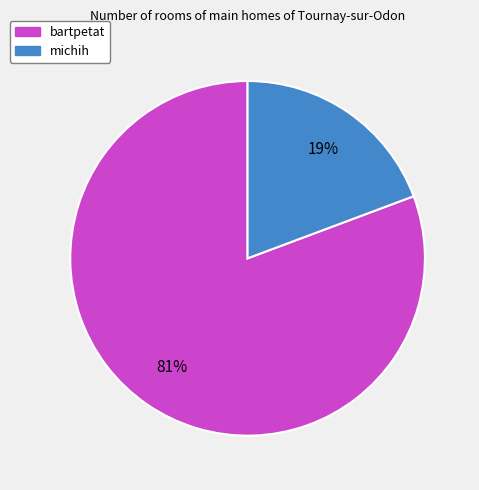

To the nearest percent, what percentage of the pie is bartpetat?

81%